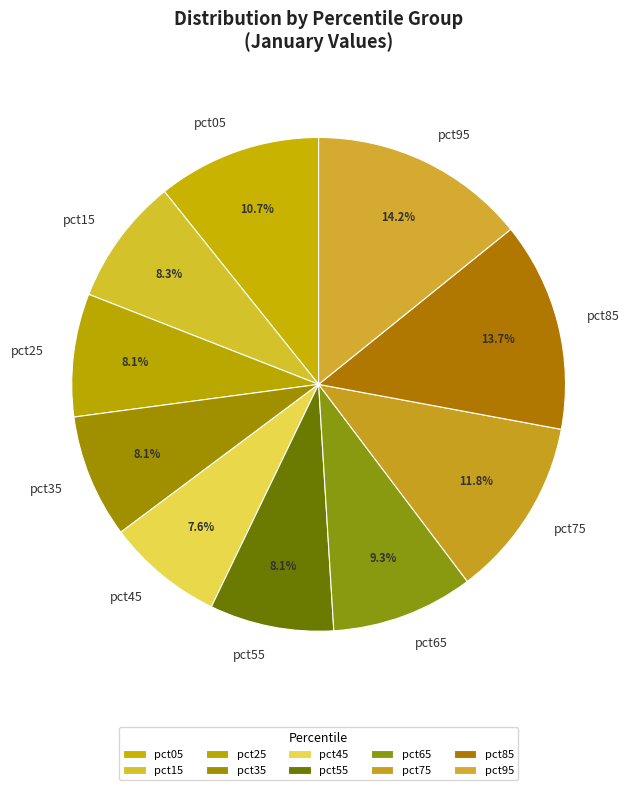

The pct35 slice represents 2% of the pie. True or false?

False